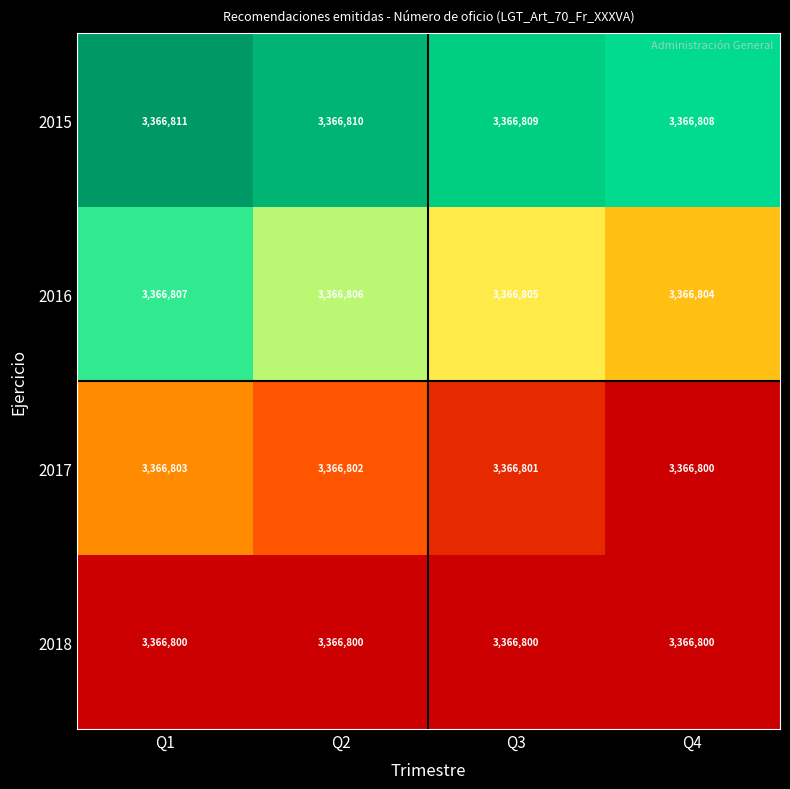

Rank the series at Q1 from highest to lowest value.

2015, 2016, 2017, 2018